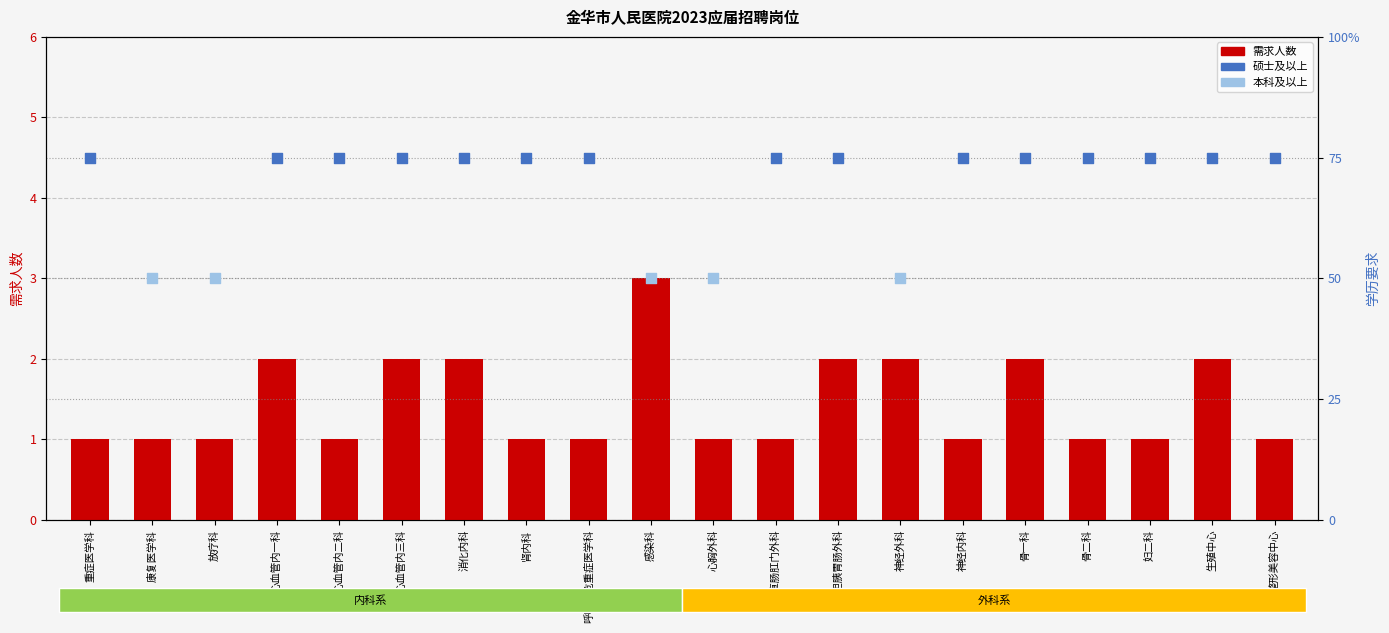

Which has a higher value, 生殖中心 or 感染科?

感染科